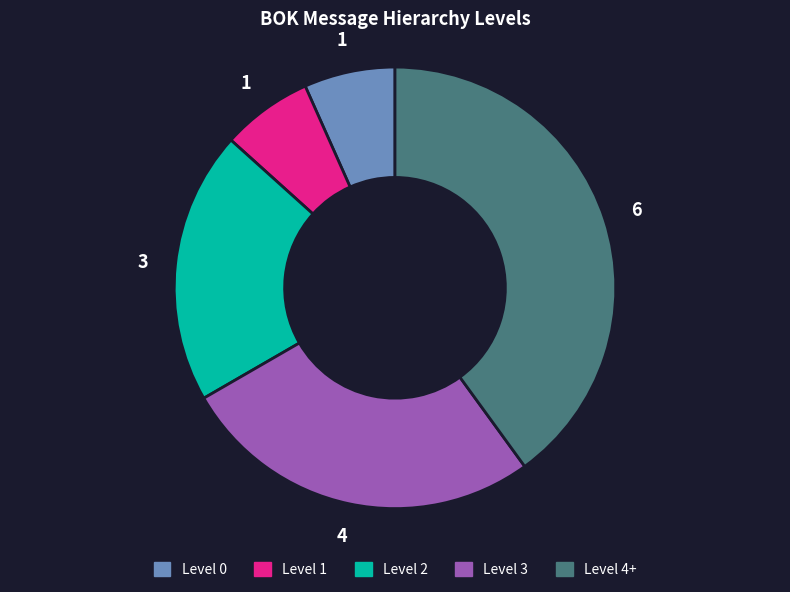

Does any single category account for the majority?

No